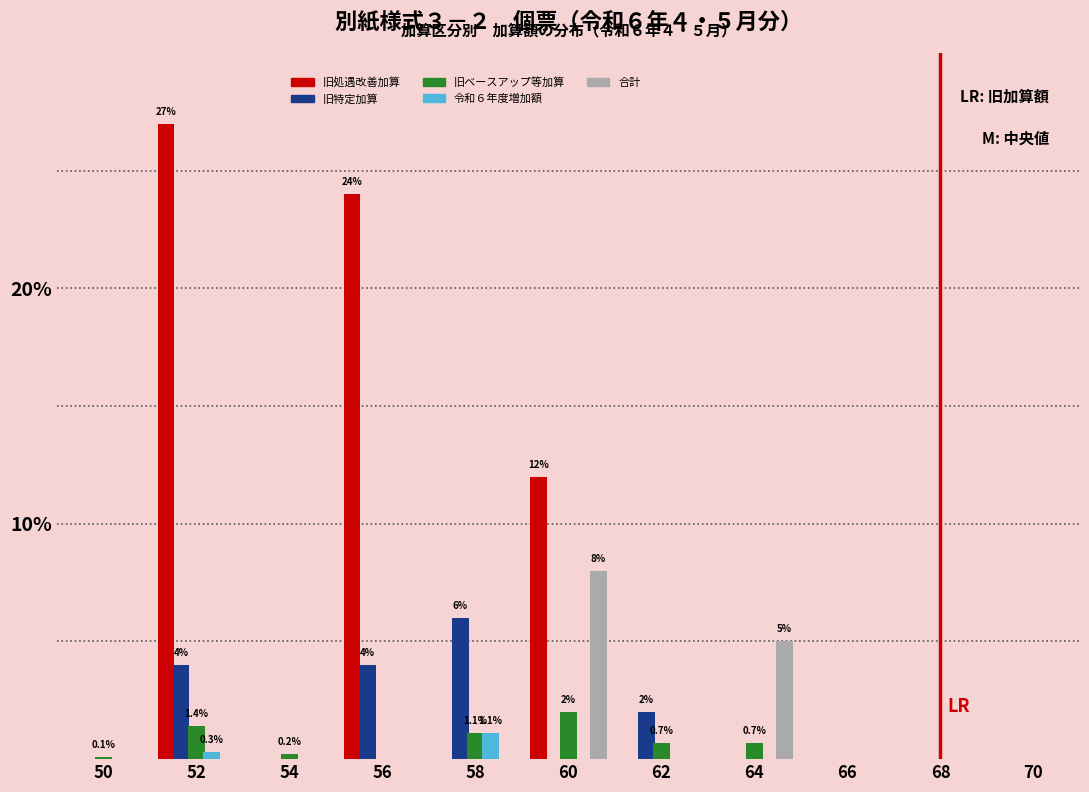

At which category is the sum across all series the highest?

52